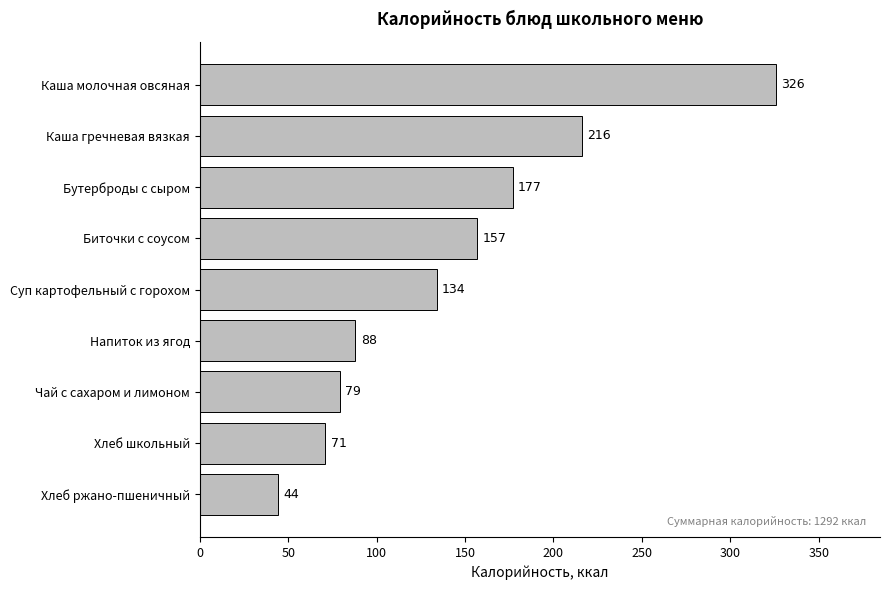

Which category has the highest value across all series?

Каша молочная овсяная